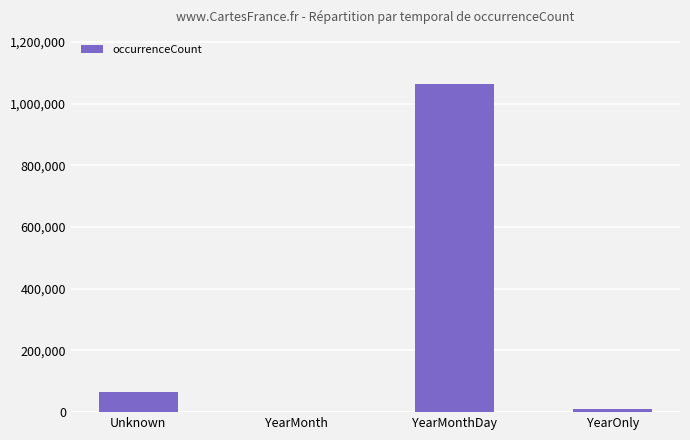

True or false: the data shows 66343 at Unknown.

True